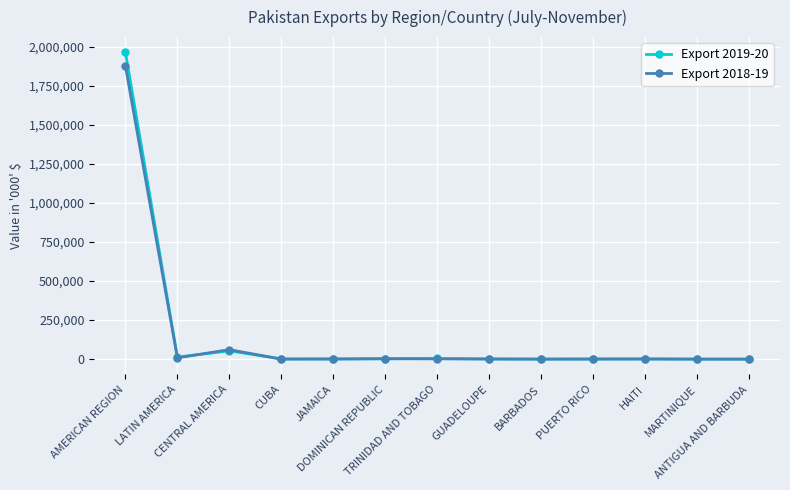

At which category does Export 2019-20 reach its first local valley?

LATIN AMERICA